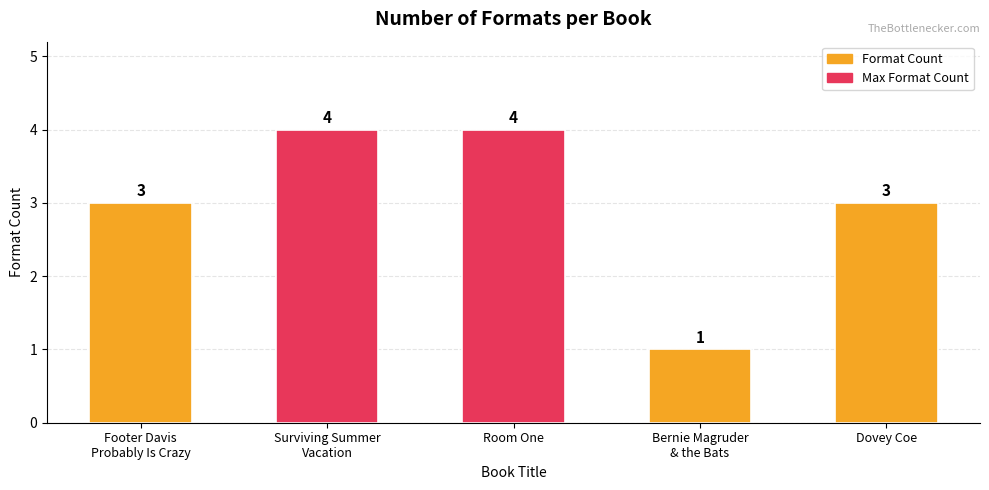

What is the maximum value shown in the chart?

4